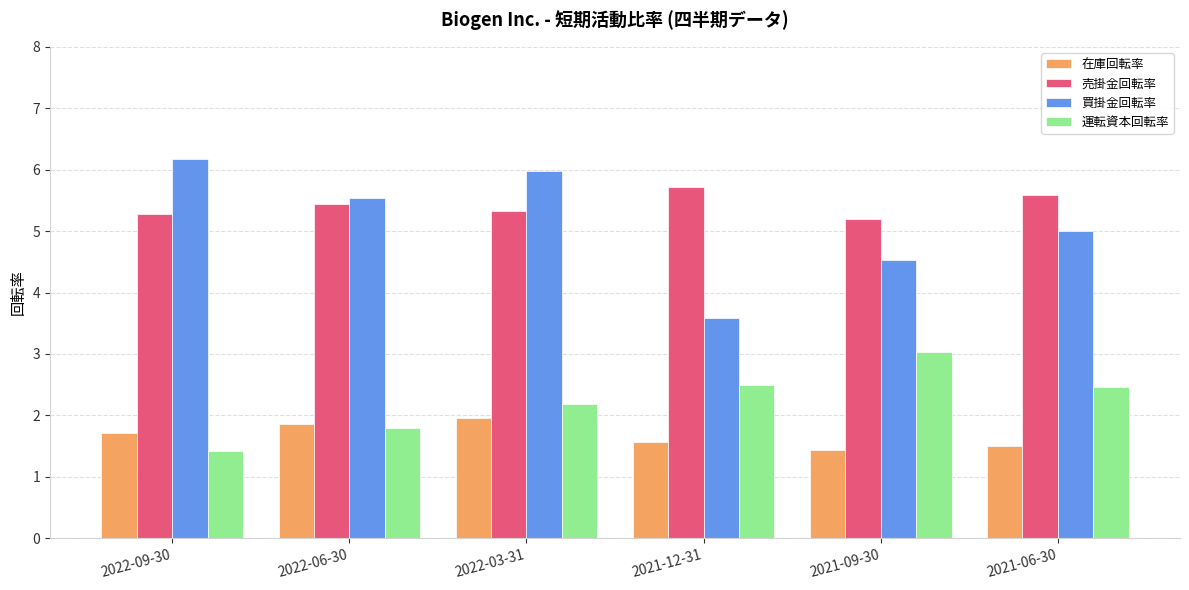

What is the value of the 売掛金回転率 bar at the 6th from the left?

5.6